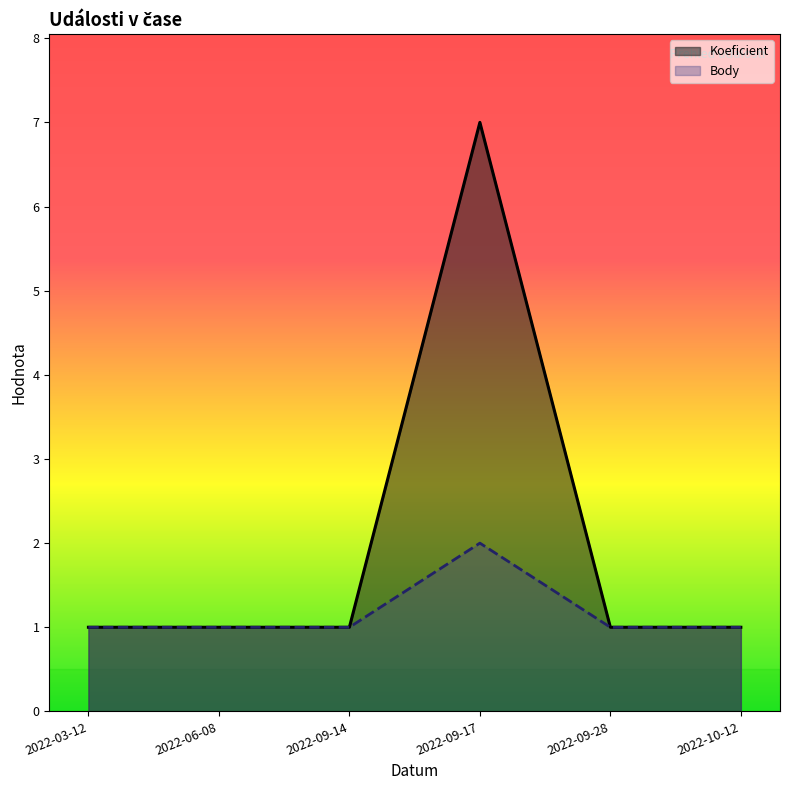

At which category does the chart reach its minimum across all series?

2022-03-12